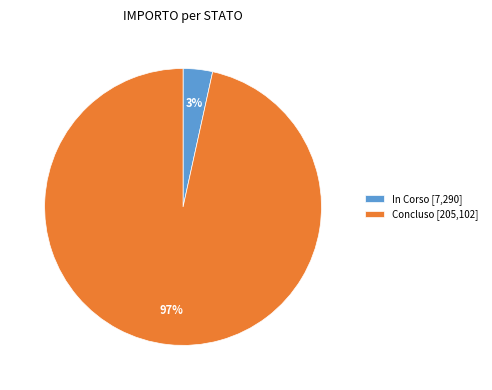

Is there a majority slice in this chart?

Yes